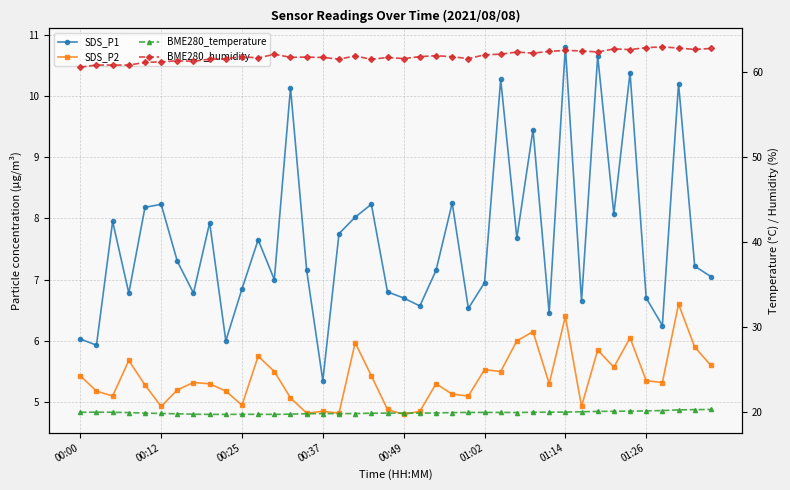

Which series has the largest range (max minus min)?

SDS_P1